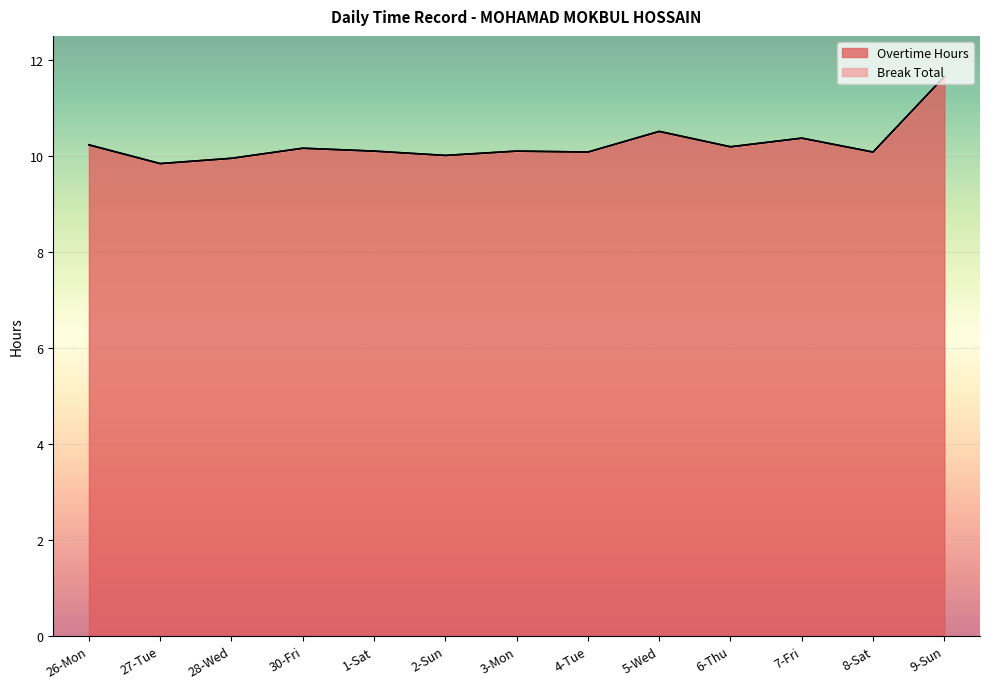

Rank the categories by value from lowest to highest.

27-Tue, 28-Wed, 2-Sun, 4-Tue, 8-Sat, 1-Sat, 3-Mon, 30-Fri, 6-Thu, 26-Mon, 7-Fri, 5-Wed, 9-Sun